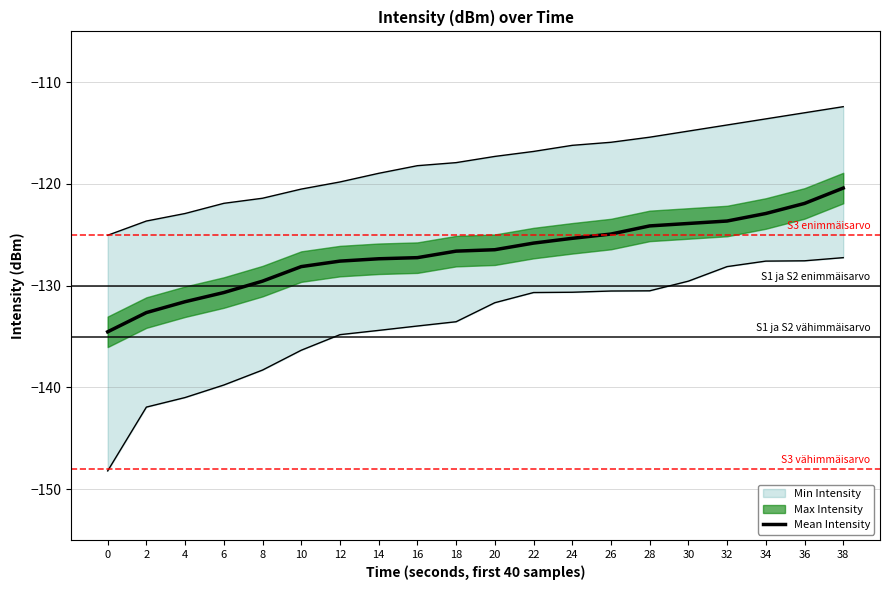

What value does the data have at 2?

-132.6